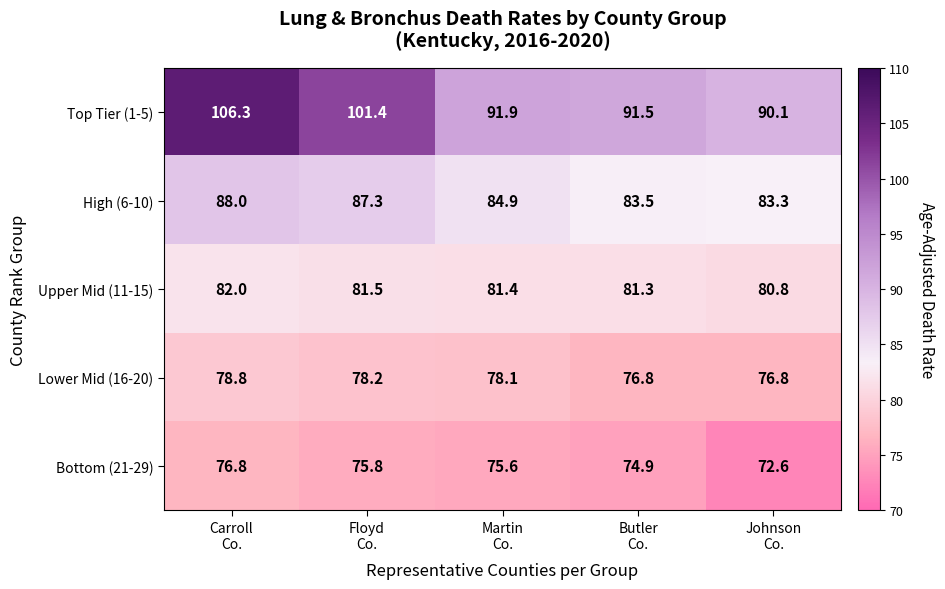

How many series are shown in this chart?

5